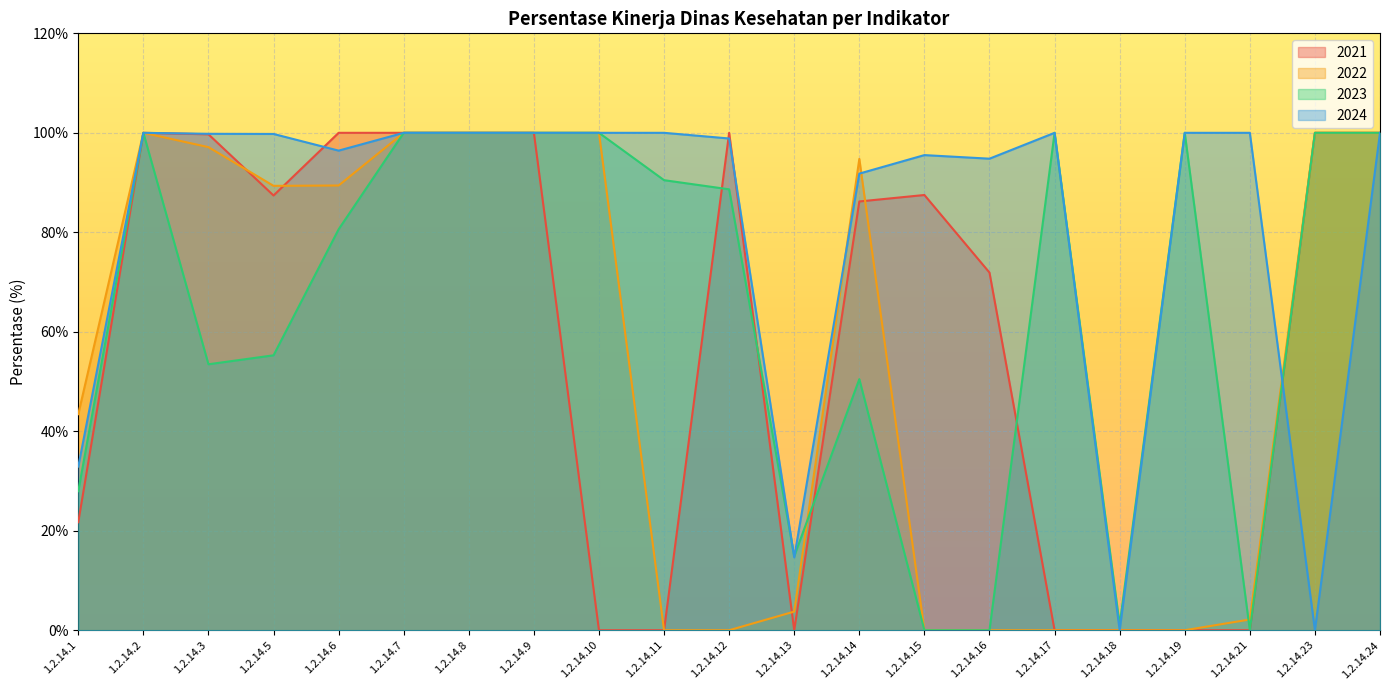

How many data points in 2024 are above 99?

12